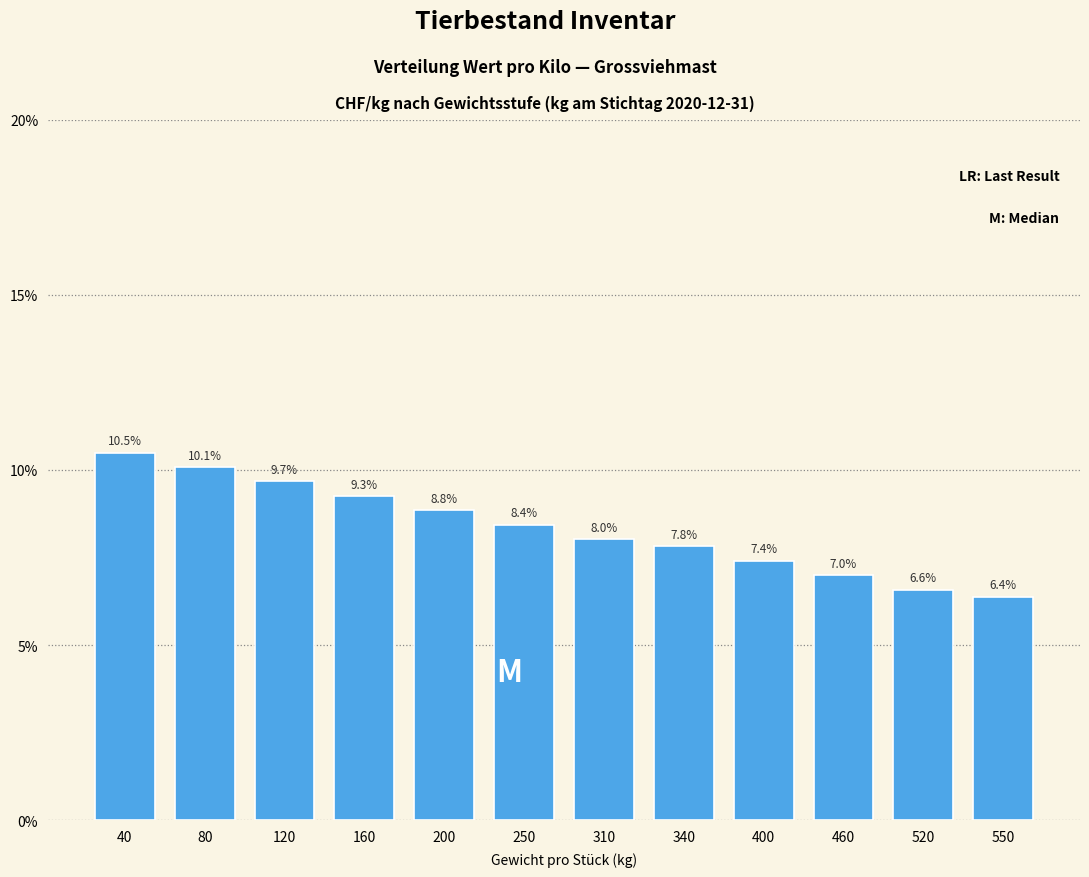

Reading left to right, what are all the values shown in this chart?

40=10.5	80=10.1	120=9.7	160=9.3	200=8.8	250=8.4	310=8.0	340=7.8	400=7.4	460=7.0	520=6.6	550=6.4